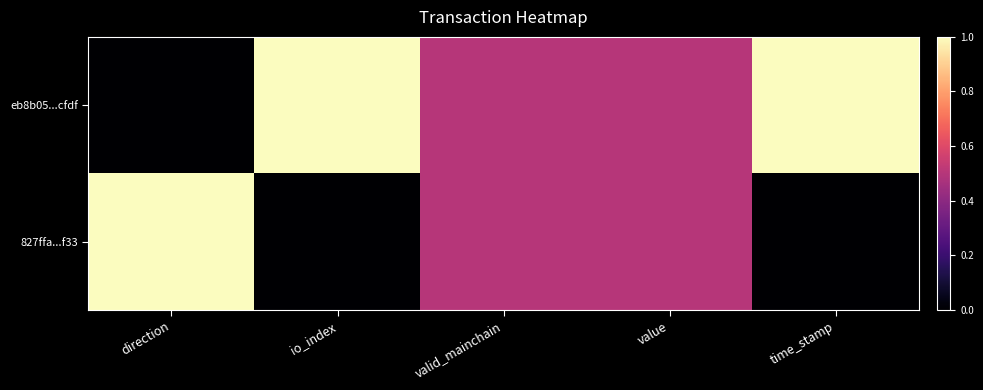

At time_stamp, list the series in order from largest to smallest.

eb8b05...cfdf, 827ffa...f33